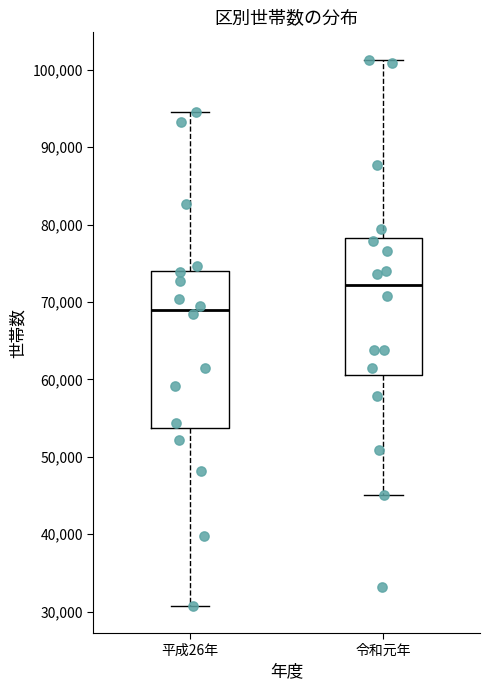

Which box is the tallest, from its lower edge to its upper edge?

平成26年